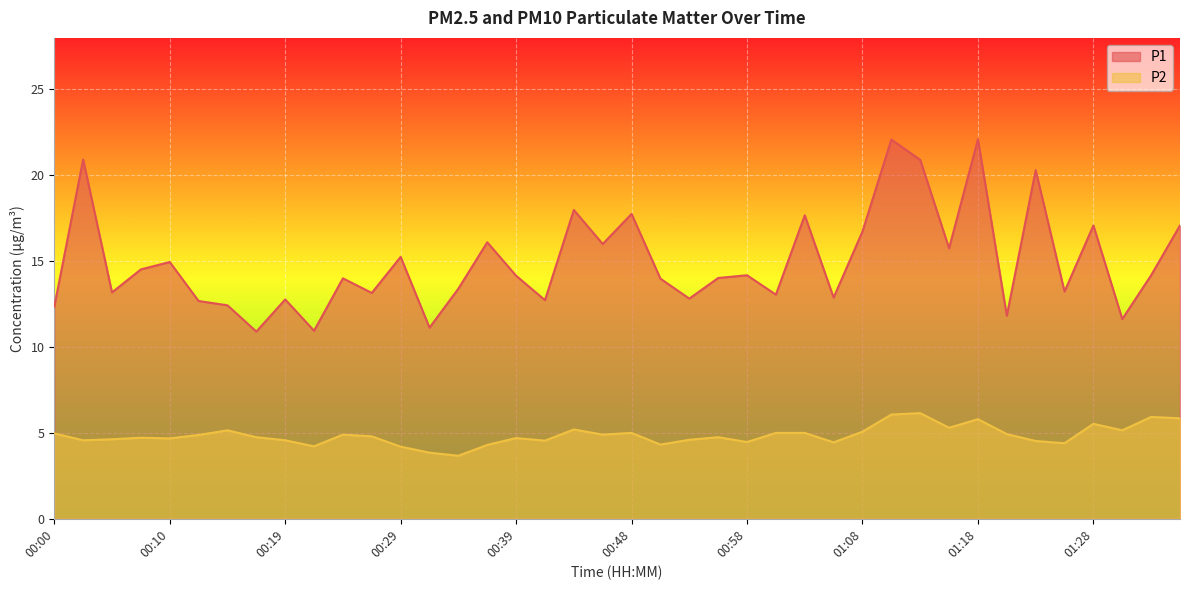

At which category does P1 reach its first local valley?

00:05